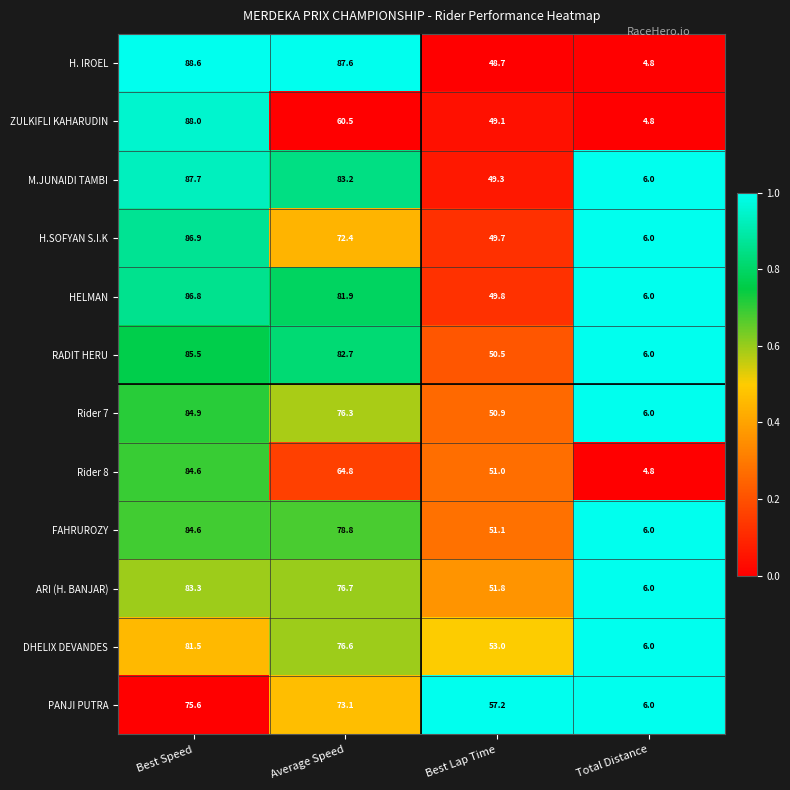

True or false: DHELIX DEVANDES has a value of 6.0 at Total Distance.

True